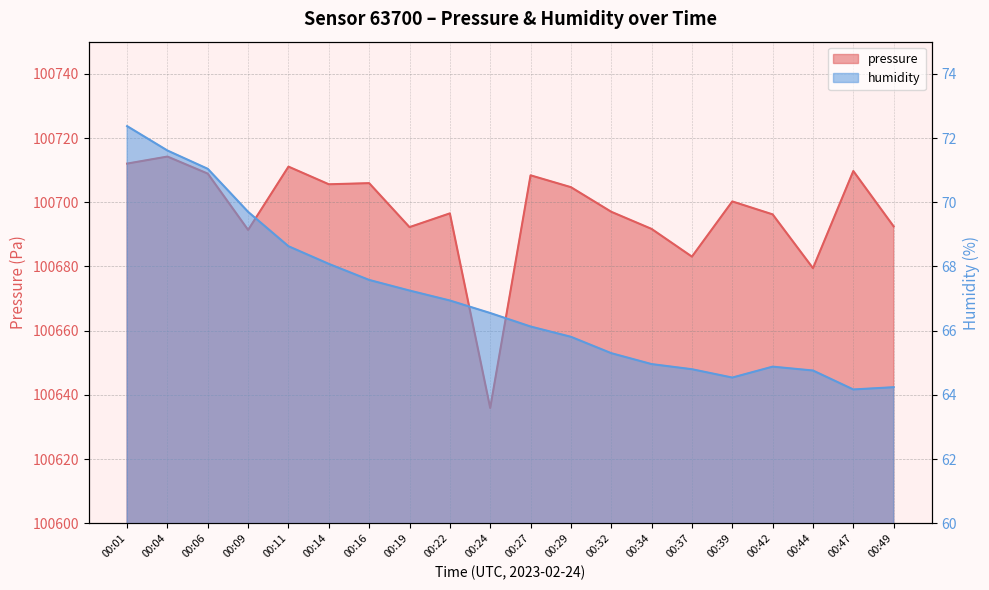

Which series has the largest total across all categories?

pressure